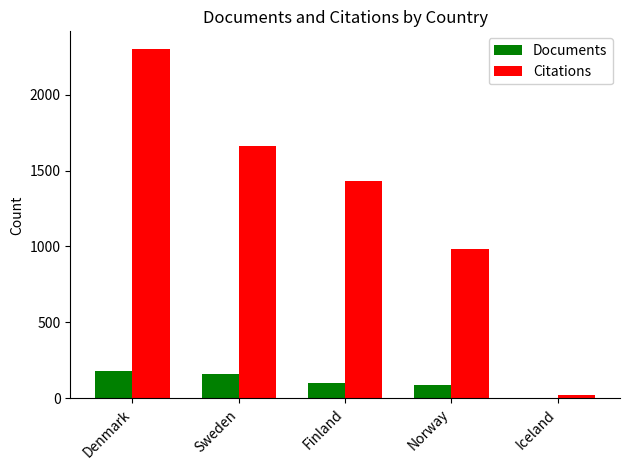

Is it true that Citations equals 2302 at Denmark?

True